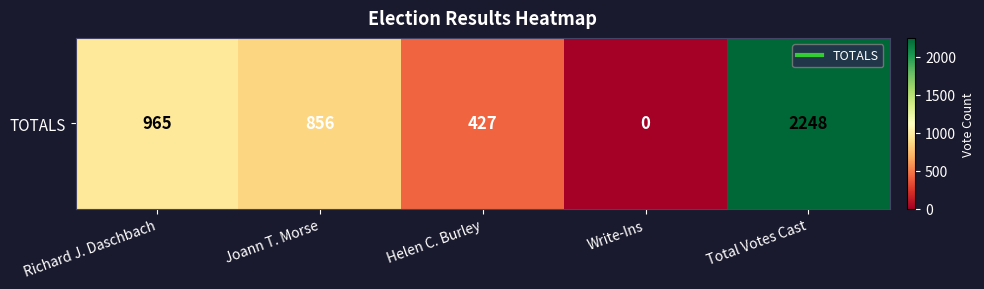

What is the greatest value displayed?

2248